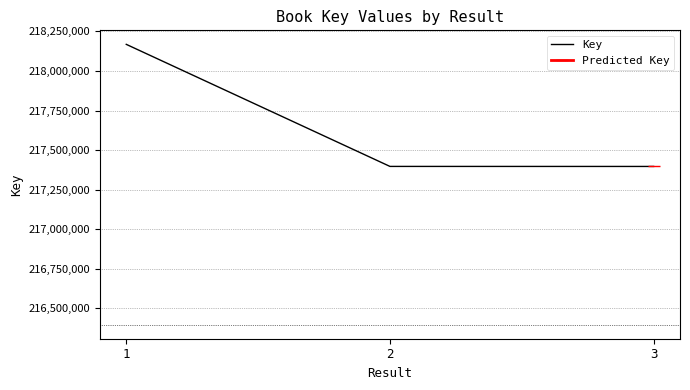

What is the sum of the values at 2 and 3?

434793948